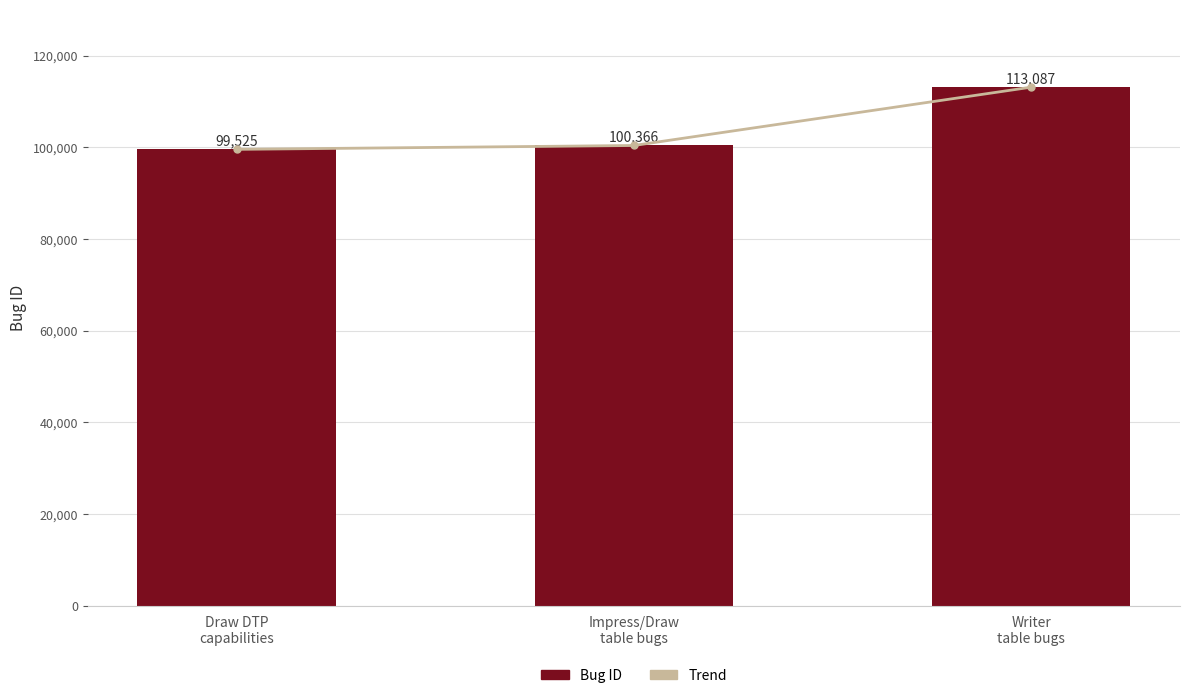

How many values in the Bug ID series are below 100366?

1